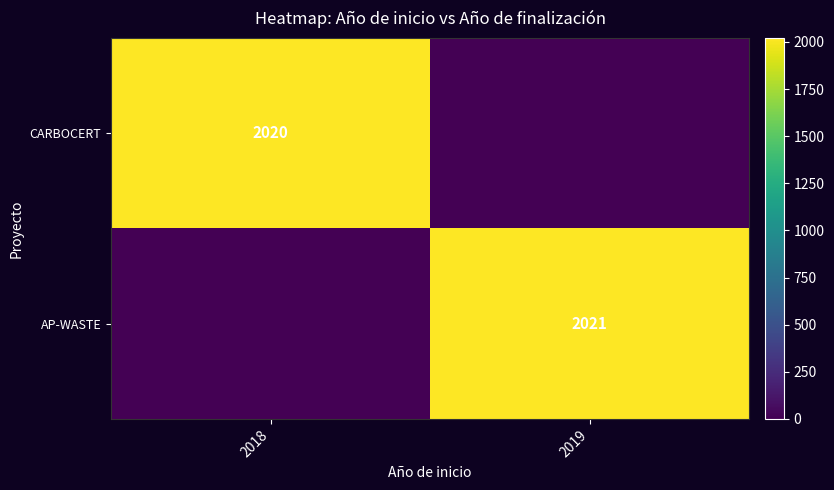

How many distinct data groups are displayed?

2